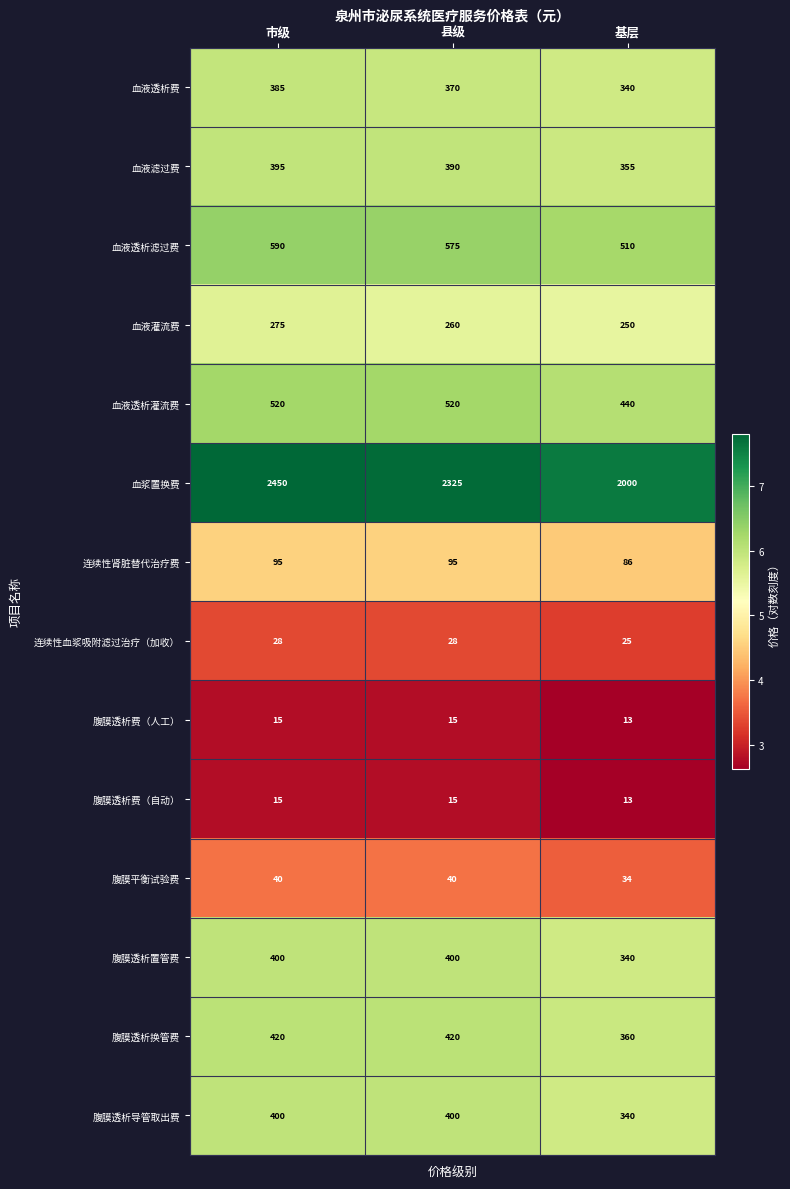

Which series has the largest total across all categories?

血浆置换费